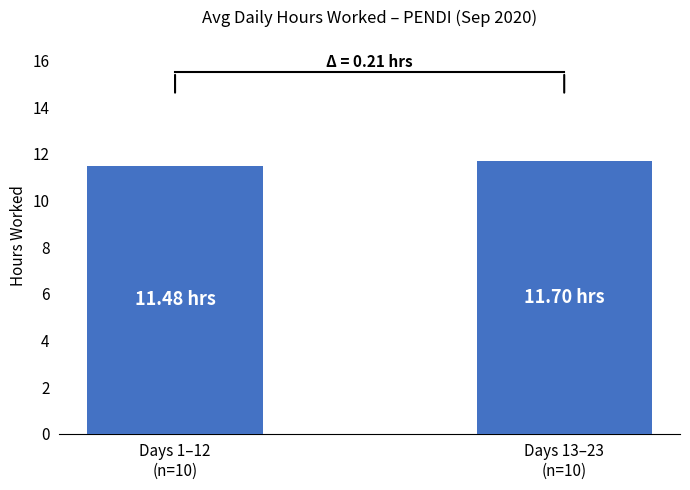

Reading left to right, transcribe all the data shown in this chart.

Days 1–12
(n=10)=11.5	Days 13–23
(n=10)=11.7